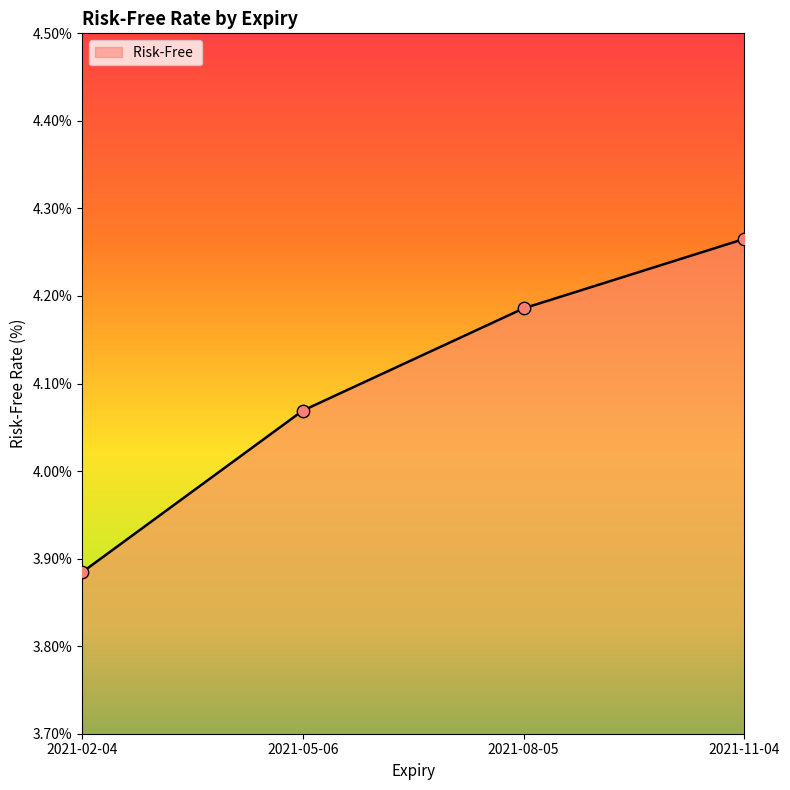

What is the ratio of the value at 2021-08-05 to the value at 2021-11-04?

1.0